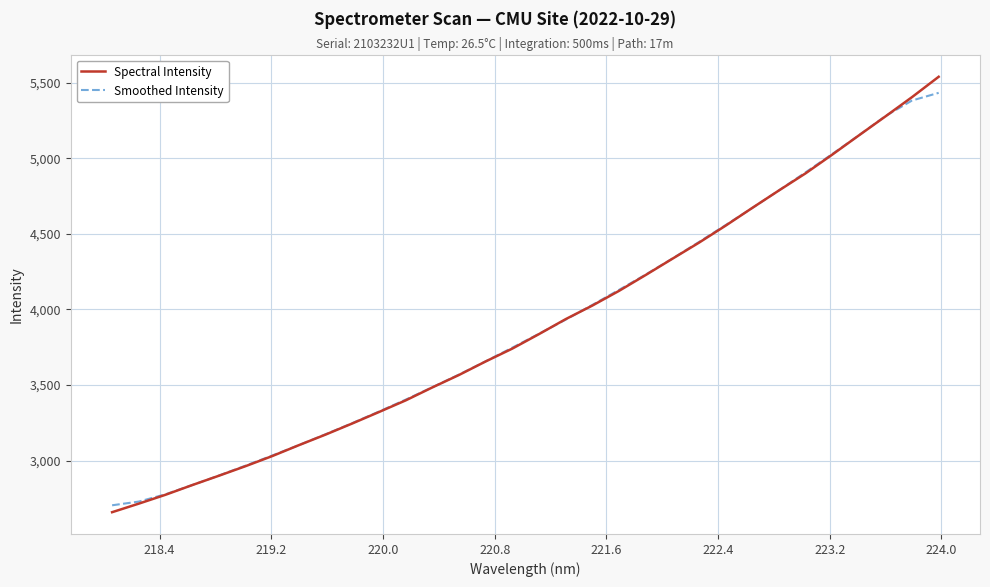

Which series has the largest range (max minus min)?

Spectral Intensity